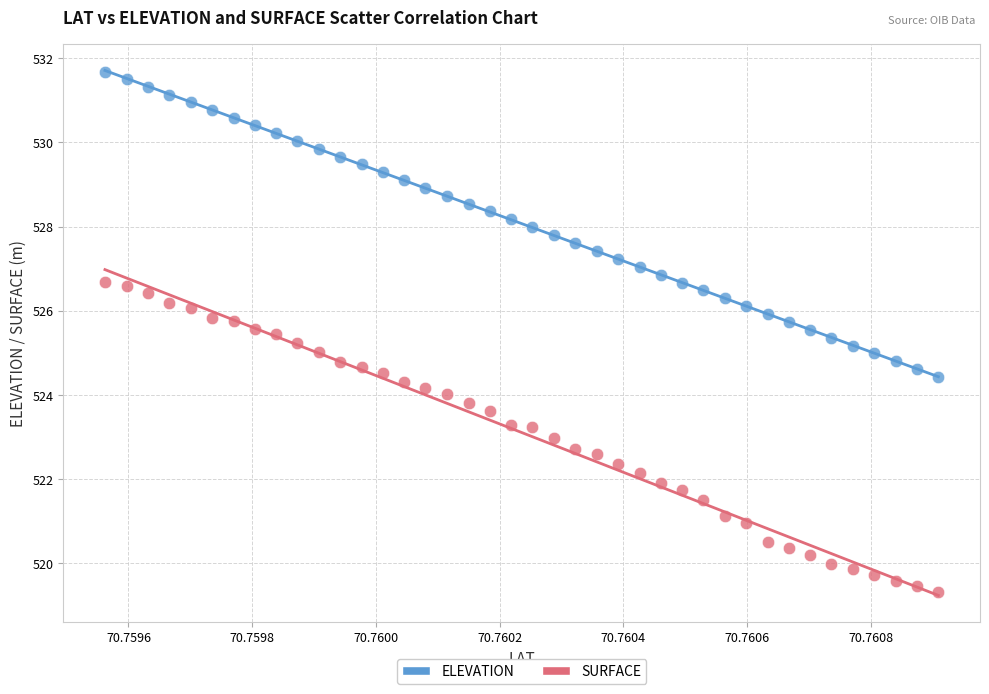

Across all data points, what is the range of Y values (max minus min)?

12.4